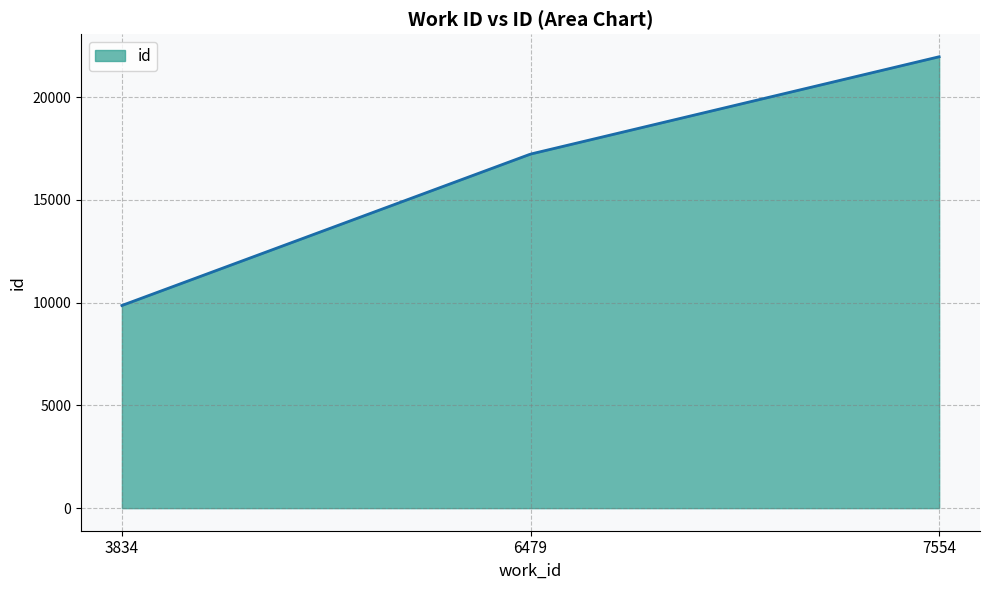

What is the smallest value displayed?

9865.0